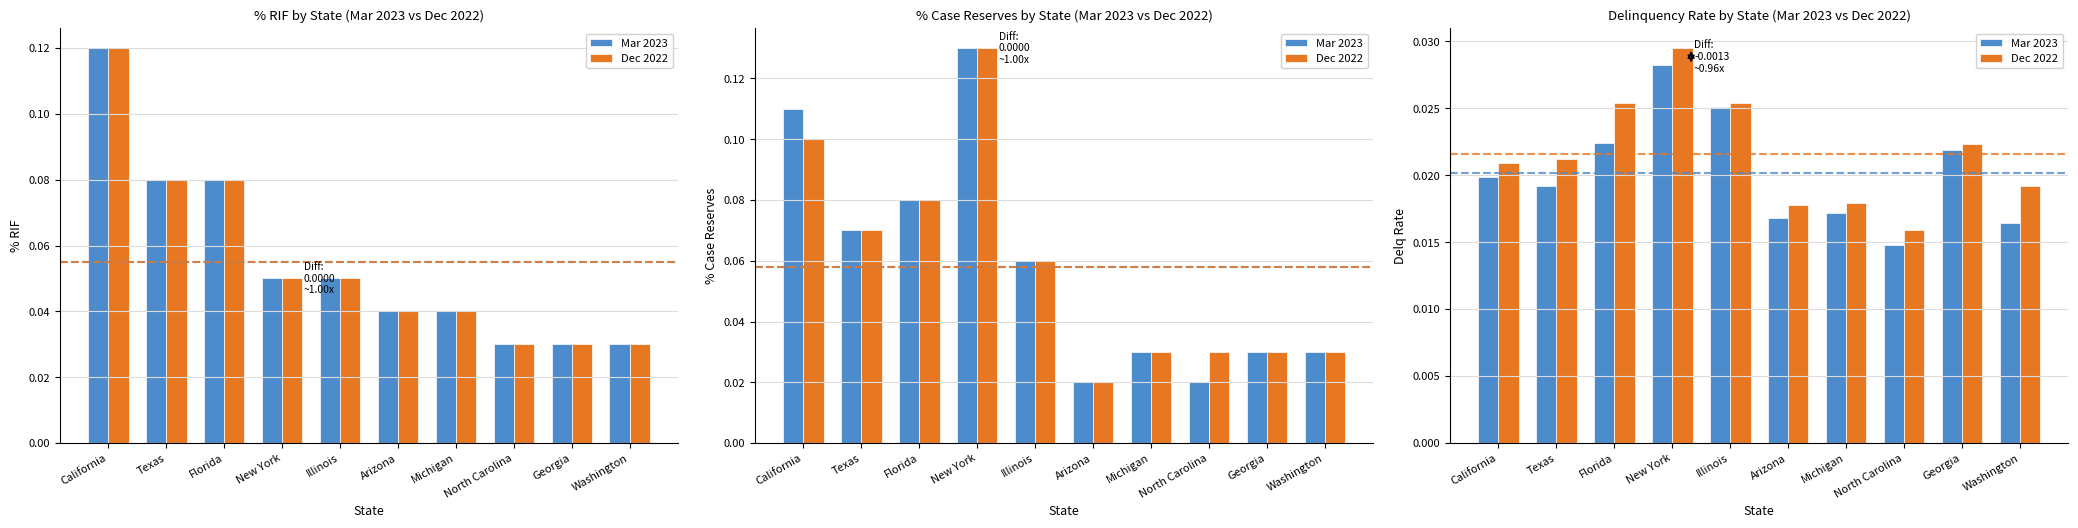

How many data points does each series have?

10